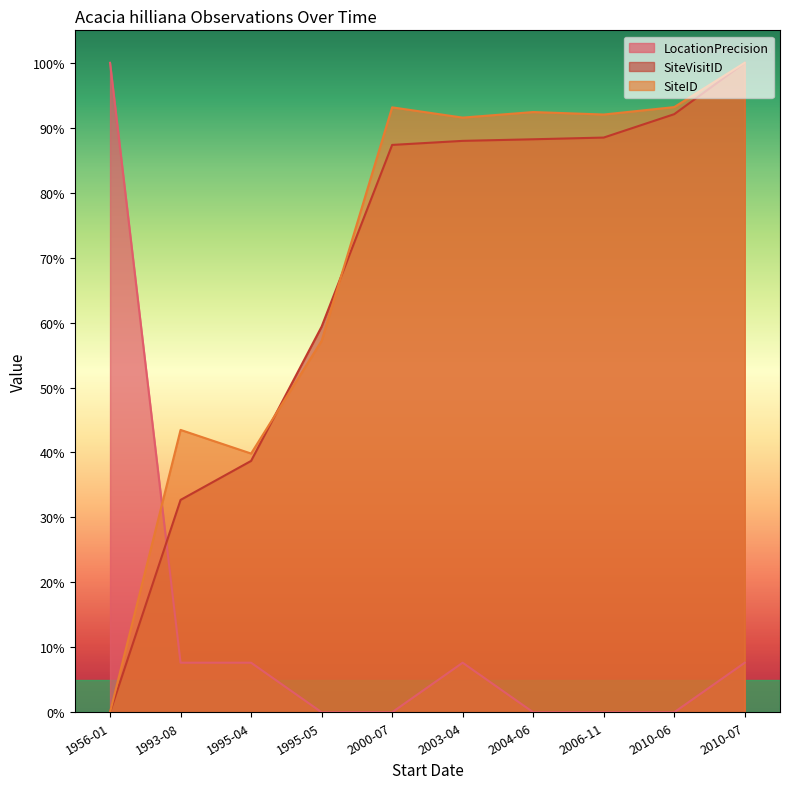

Between 1993-08 and 2010-06, which series saw the biggest shift?

SiteVisitID